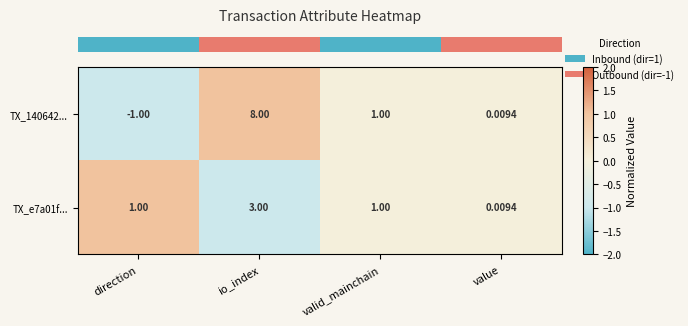

At which label does TX_140642... reach its peak?

io_index